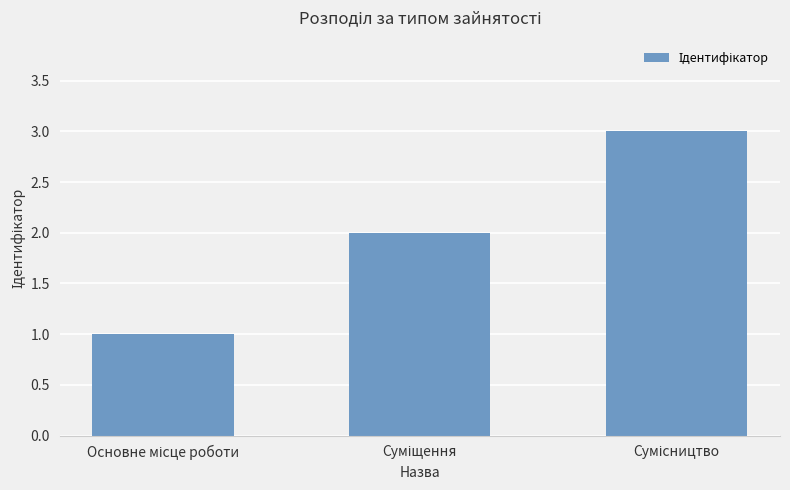

What is the greatest value displayed?

3